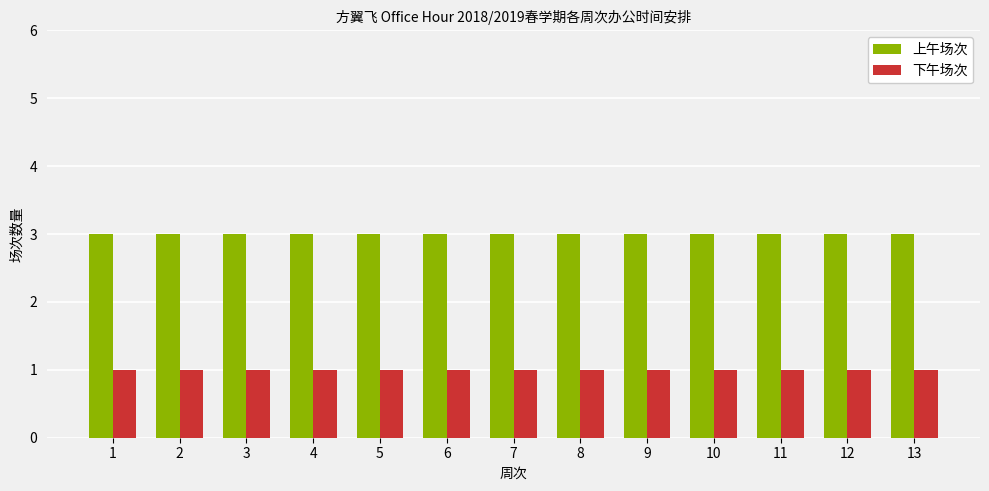

What is the total value across all series at 2?

4